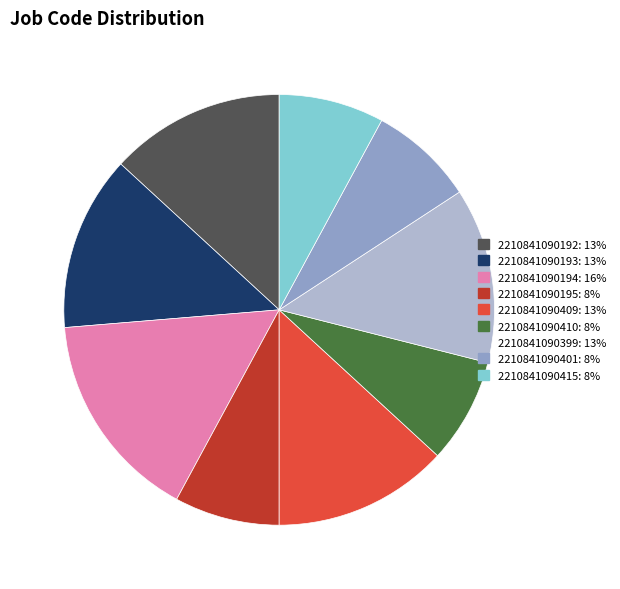

True or false: 2210841090401 accounts for 14% of the total.

False